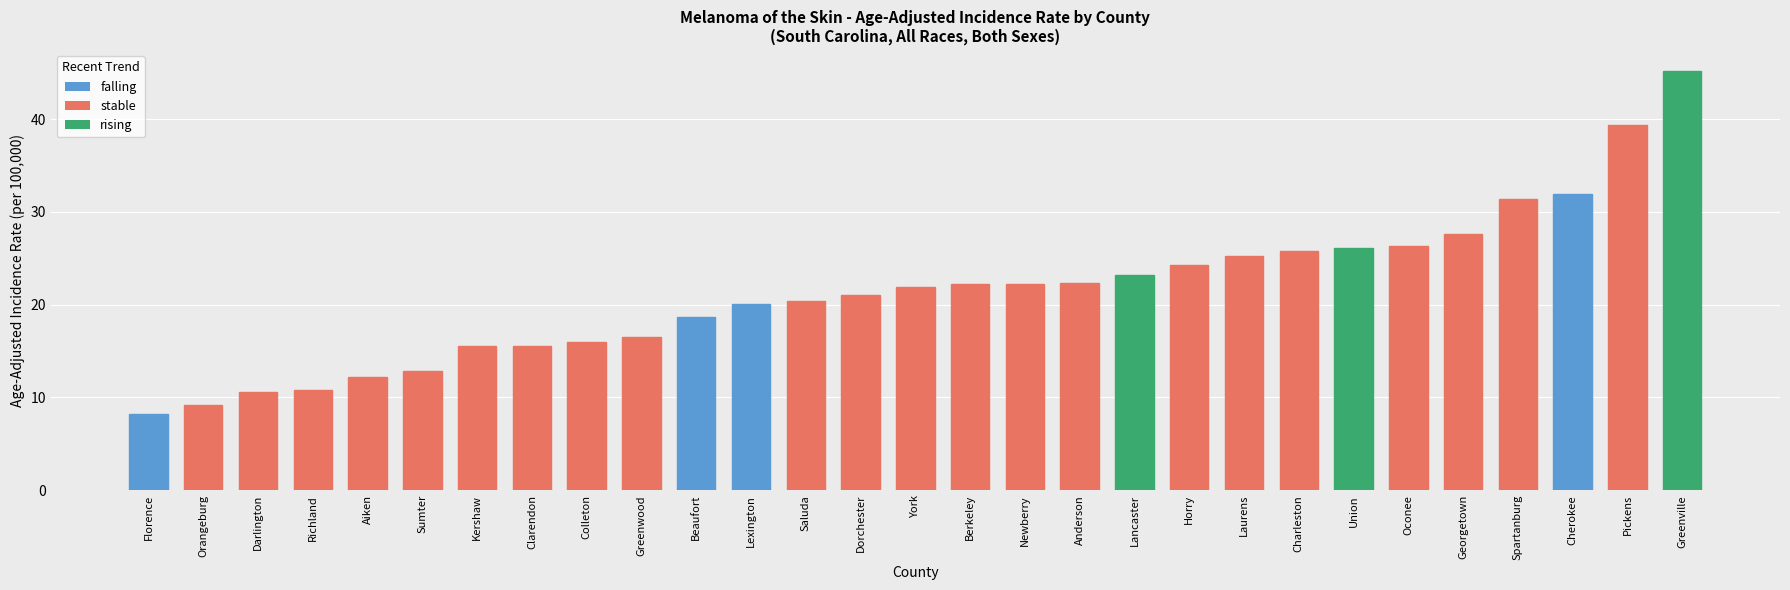

What is the average value?

21.5